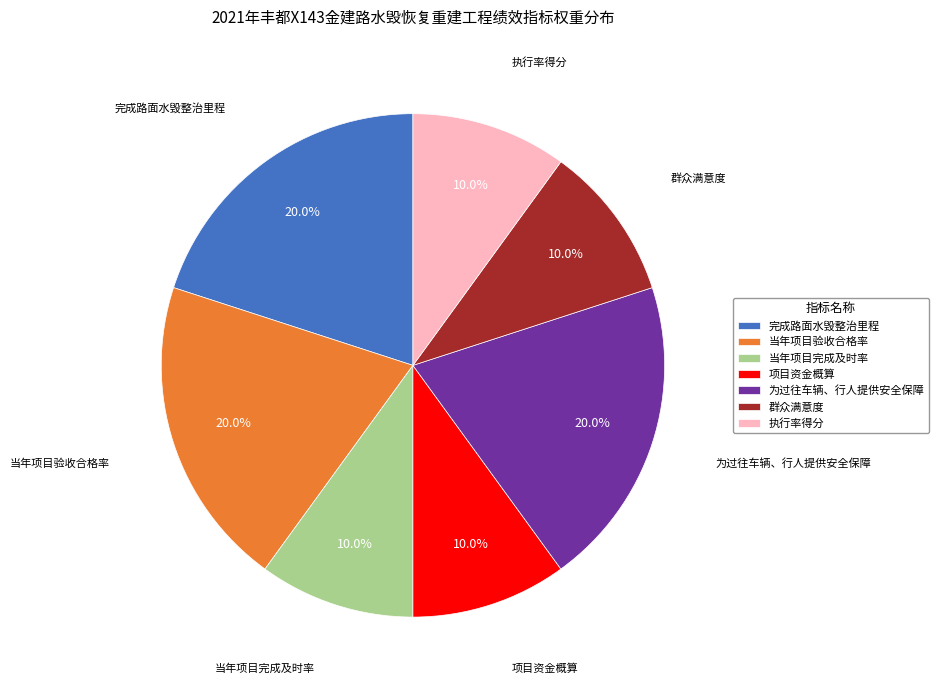

Is there any slice that represents more than half of the pie?

No